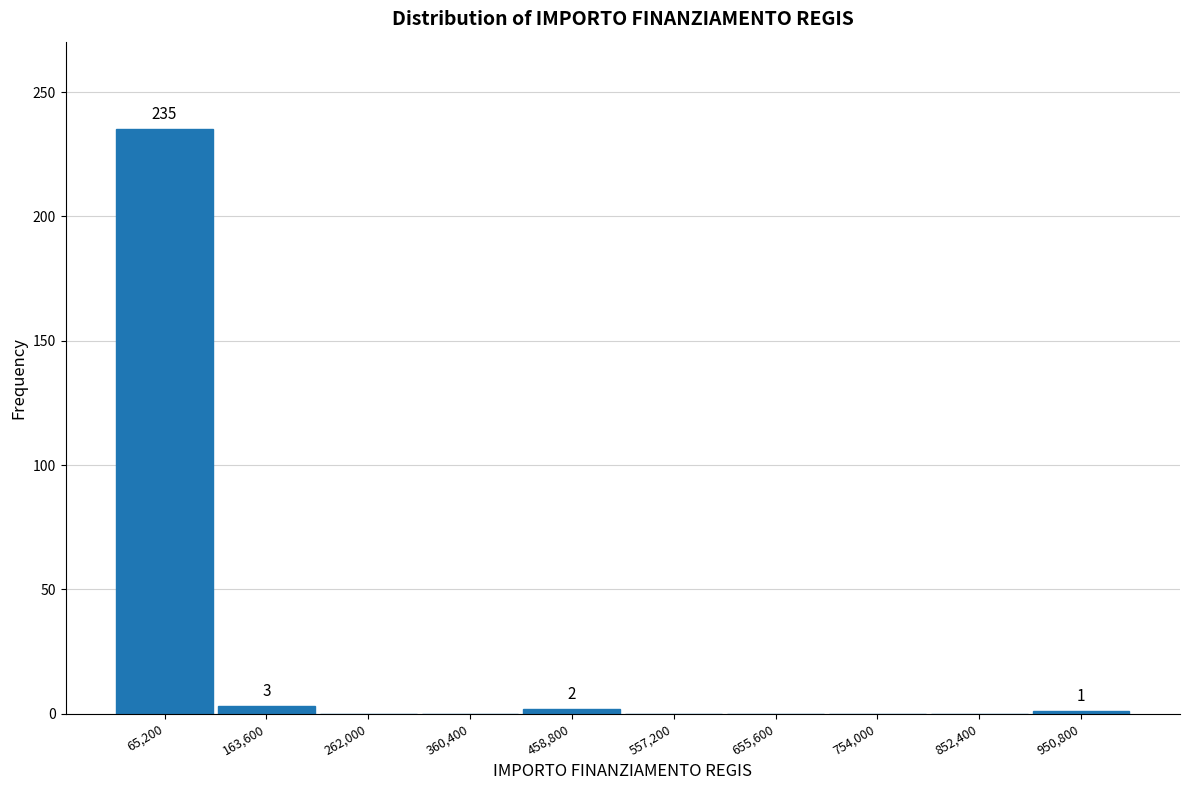

Which range on the x-axis has the tallest bar?

20000 to 110000